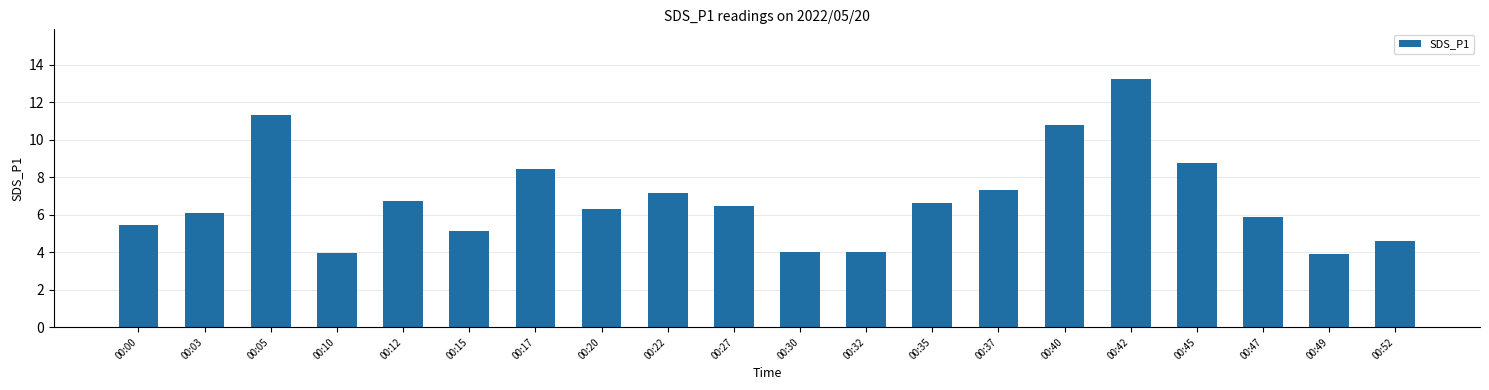

What is the maximum value shown in the chart?

13.2